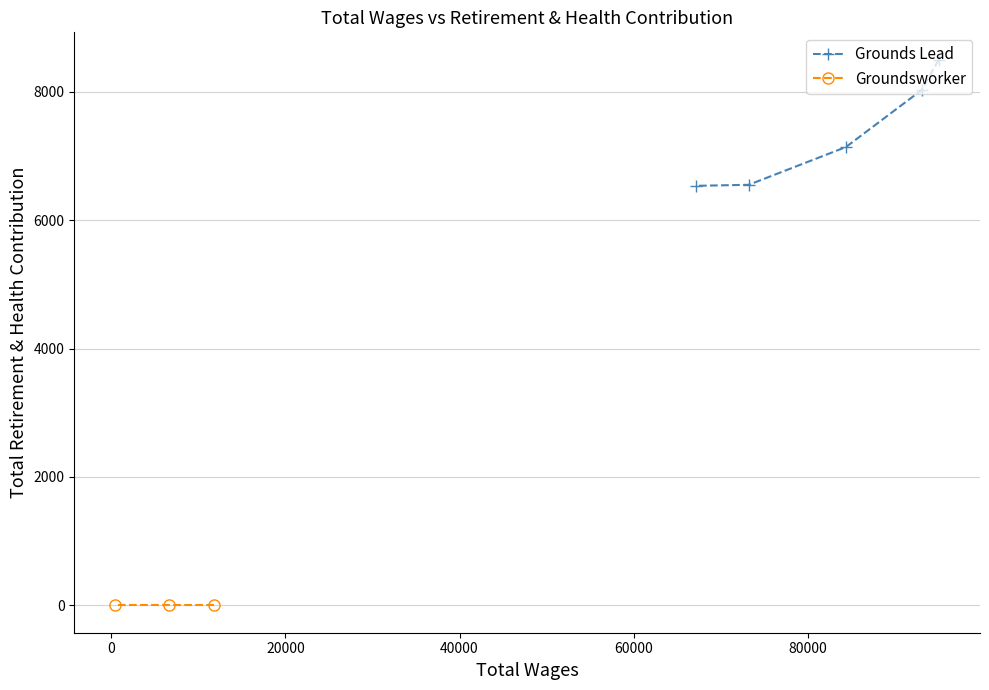

What is the value of the Grounds Lead point at the 3rd from the left?

7136